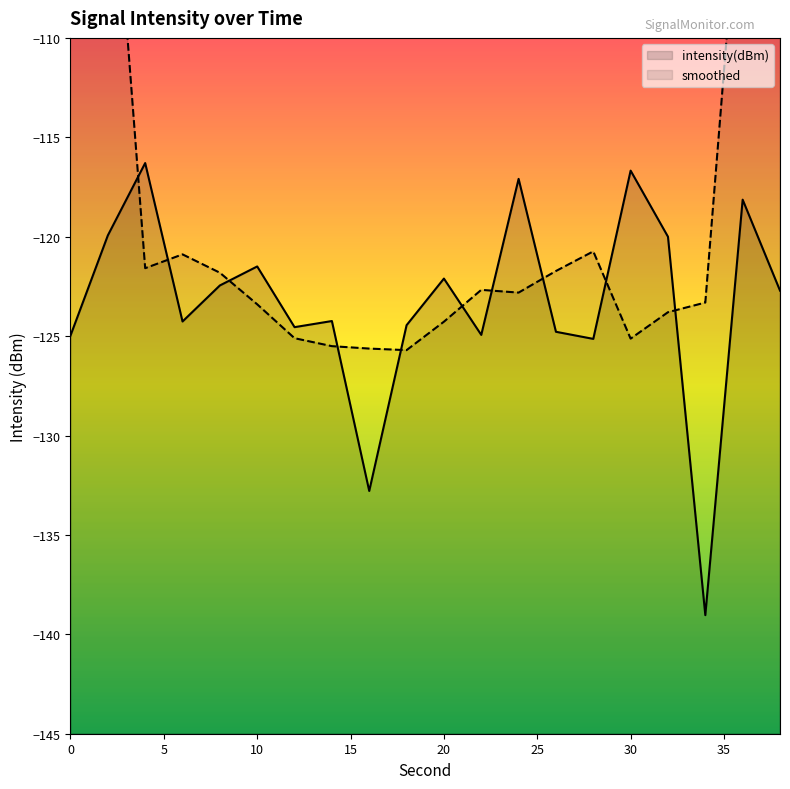

True or false: the data has more than 1 interior local peaks.

True